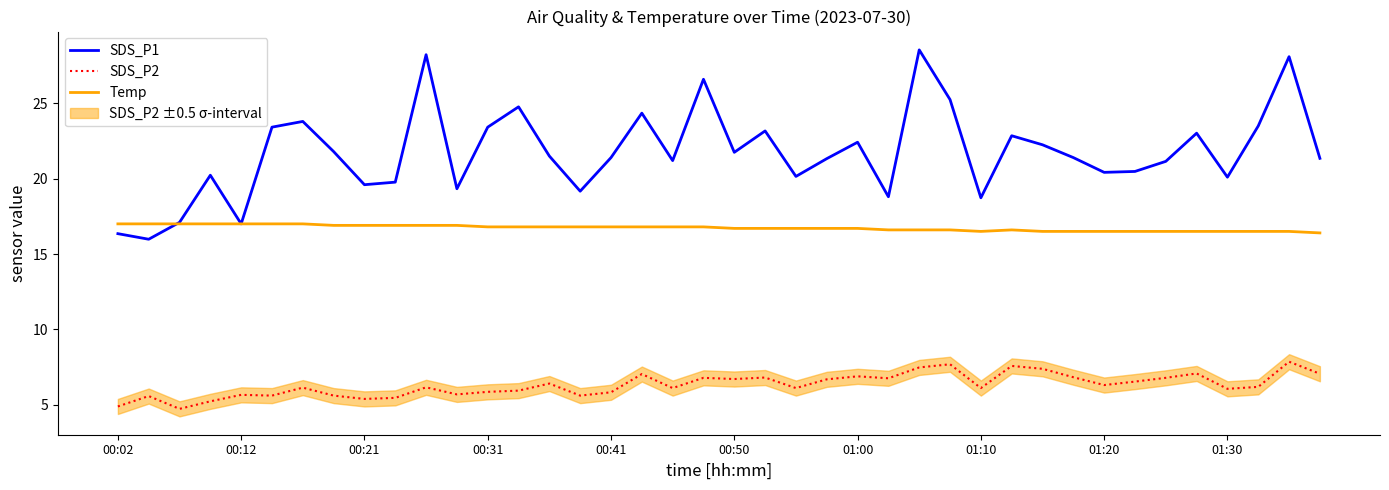

Is it true that SDS_P2 equals 6.3 at 01:20?

True